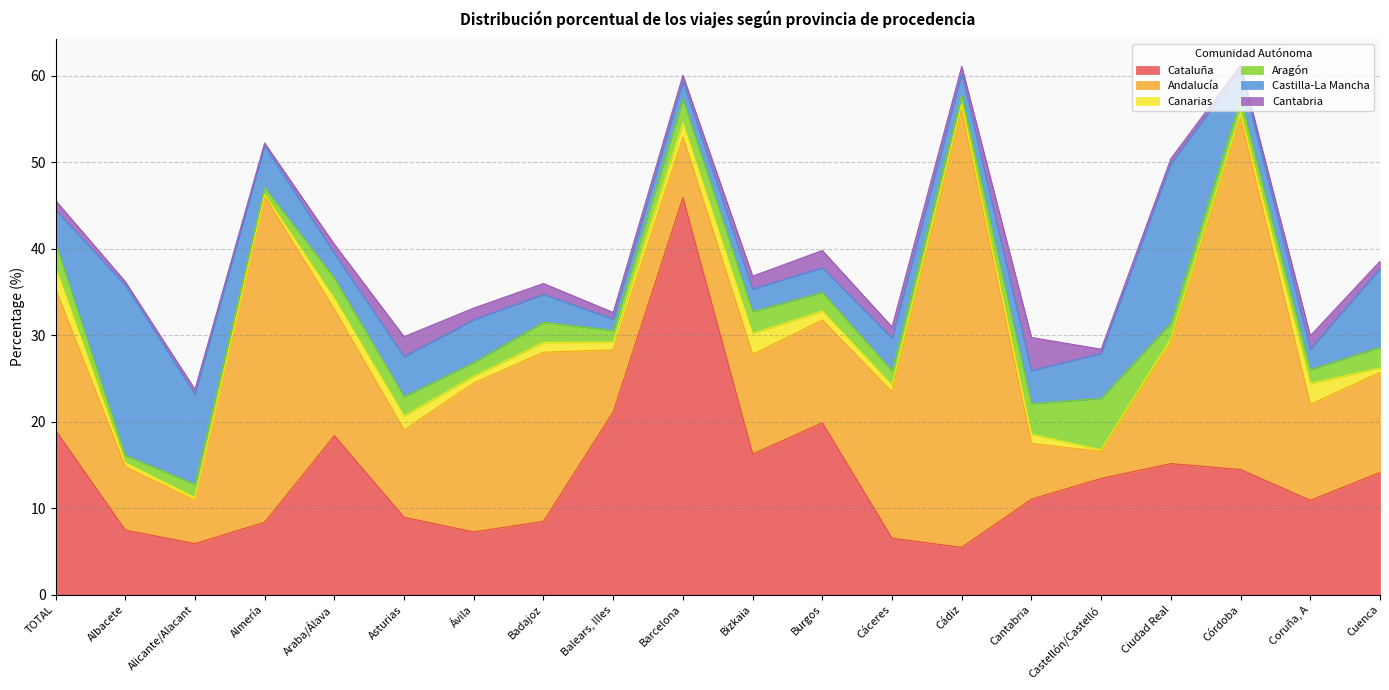

Reading left to right, what are all the values shown in this chart?

Cataluña: TOTAL=19.0	Albacete=7.5	Alicante/Alacant=5.9	Almería=8.4	Araba/Álava=18.4	Asturias=8.9	Ávila=7.2	Badajoz=8.5	Balears, Illes=21.1	Barcelona=45.9	Bizkaia=16.3	Burgos=19.9	Cáceres=6.5	Cádiz=5.5	Cantabria=11.0	Castellón/Castelló=13.4	Ciudad Real=15.2	Córdoba=14.5	Coruña, A=10.9	Cuenca=14.1
Andalucía: TOTAL=16.4	Albacete=7.4	Alicante/Alacant=5.0	Almería=37.7	Araba/Álava=14.6	Asturias=10.1	Ávila=17.2	Badajoz=19.6	Balears, Illes=7.2	Barcelona=7.0	Bizkaia=11.5	Burgos=11.9	Cáceres=16.9	Cádiz=50.5	Cantabria=6.5	Castellón/Castelló=3.1	Ciudad Real=13.9	Córdoba=40.6	Coruña, A=11.1	Cuenca=11.6
Canarias: TOTAL=2.6	Albacete=0.4	Alicante/Alacant=0.3	Almería=0.2	Araba/Álava=1.3	Asturias=1.6	Ávila=0.8	Badajoz=1.1	Balears, Illes=0.9	Barcelona=1.7	Bizkaia=2.4	Burgos=1.1	Cáceres=0.8	Cádiz=0.7	Cantabria=1.0	Castellón/Castelló=0.2	Ciudad Real=0.5	Córdoba=0.6	Coruña, A=2.4	Cuenca=0.5
Aragón: TOTAL=2.8	Albacete=0.9	Alicante/Alacant=1.5	Almería=0.8	Araba/Álava=2.3	Asturias=2.2	Ávila=1.6	Badajoz=2.3	Balears, Illes=1.4	Barcelona=2.7	Bizkaia=2.5	Burgos=2.1	Cáceres=1.7	Cádiz=1.1	Cantabria=3.5	Castellón/Castelló=6.0	Ciudad Real=1.8	Córdoba=1.6	Coruña, A=1.6	Cuenca=2.4
Castilla-La Mancha: TOTAL=3.8	Albacete=19.7	Alicante/Alacant=10.4	Almería=4.8	Araba/Álava=2.9	Asturias=4.6	Ávila=5.0	Badajoz=3.2	Balears, Illes=1.3	Barcelona=2.0	Bizkaia=2.6	Burgos=2.9	Cáceres=3.8	Cádiz=2.5	Cantabria=3.8	Castellón/Castelló=5.2	Ciudad Real=18.4	Córdoba=3.4	Coruña, A=2.4	Cuenca=9.1
Cantabria: TOTAL=1.1	Albacete=0.4	Alicante/Alacant=0.6	Almería=0.3	Araba/Álava=1.0	Asturias=2.3	Ávila=1.3	Badajoz=1.3	Balears, Illes=0.8	Barcelona=0.7	Bizkaia=1.5	Burgos=2.0	Cáceres=1.3	Cádiz=0.8	Cantabria=3.8	Castellón/Castelló=0.5	Ciudad Real=0.6	Córdoba=0.5	Coruña, A=1.5	Cuenca=0.8